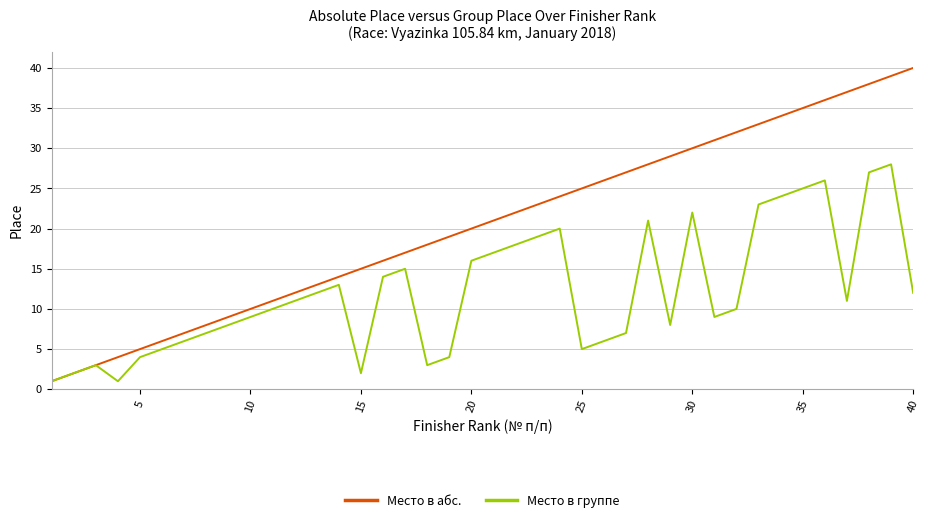

Which series has the largest range (max minus min)?

Место в абс.